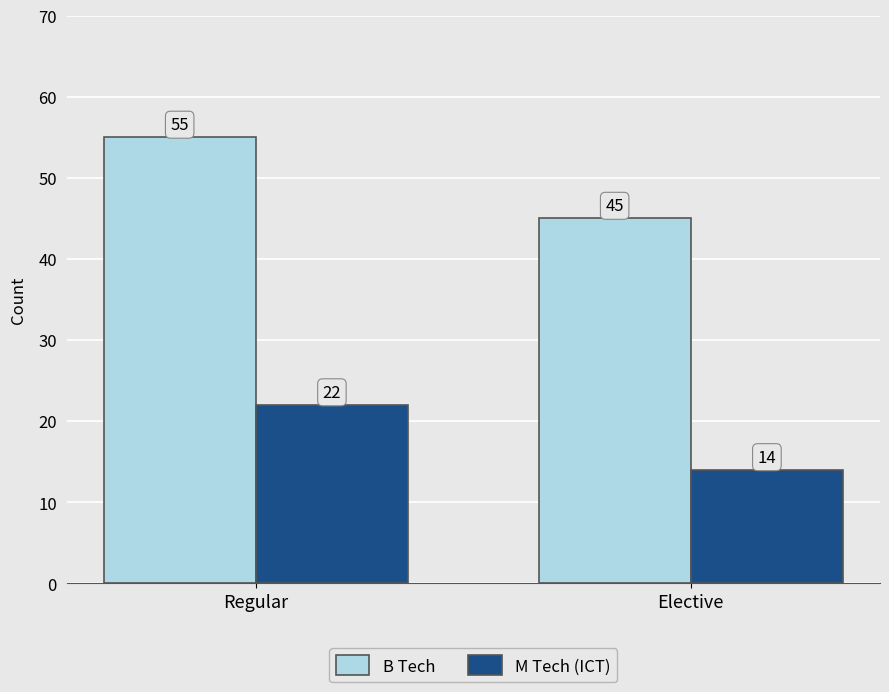

What is the sum of the B Tech values at Elective and Regular?

100